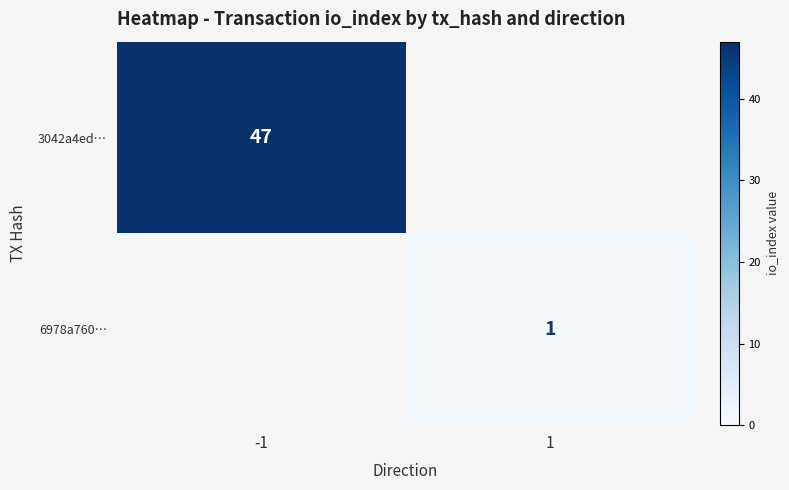

Is it true that 6978a760… equals 1 at 1?

True